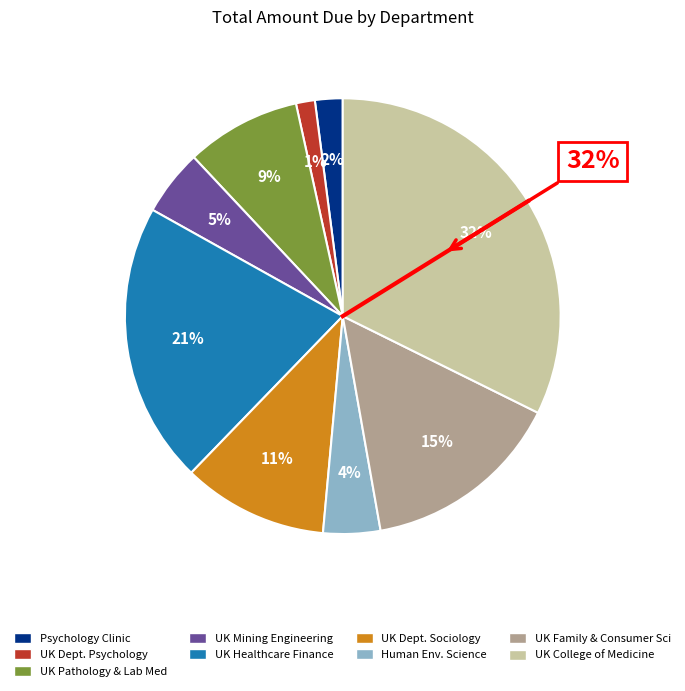

Is UK College of Medicine the majority of the pie?

No